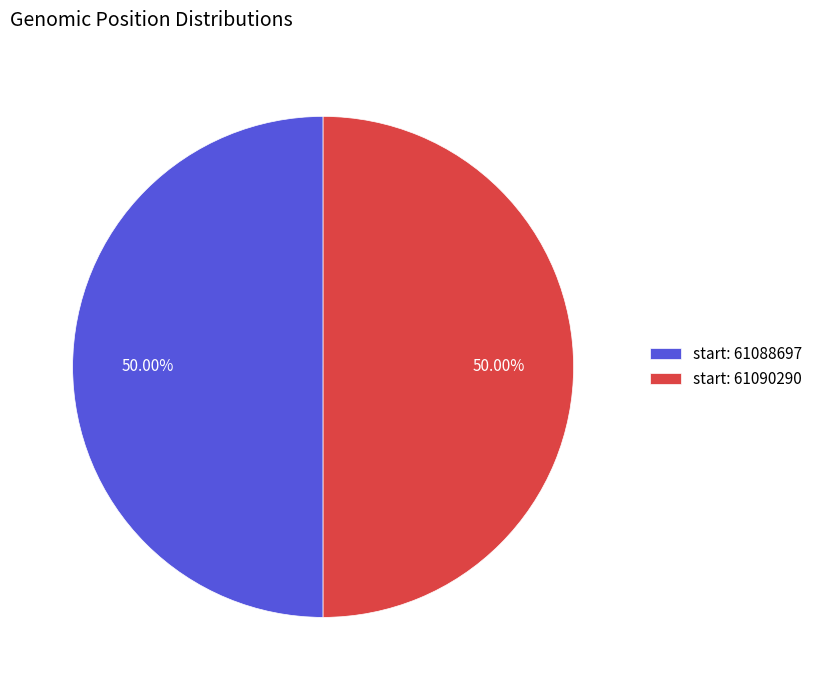

Approximately how many times larger is the value at start: 61090290 compared to start: 61088697?

1.0